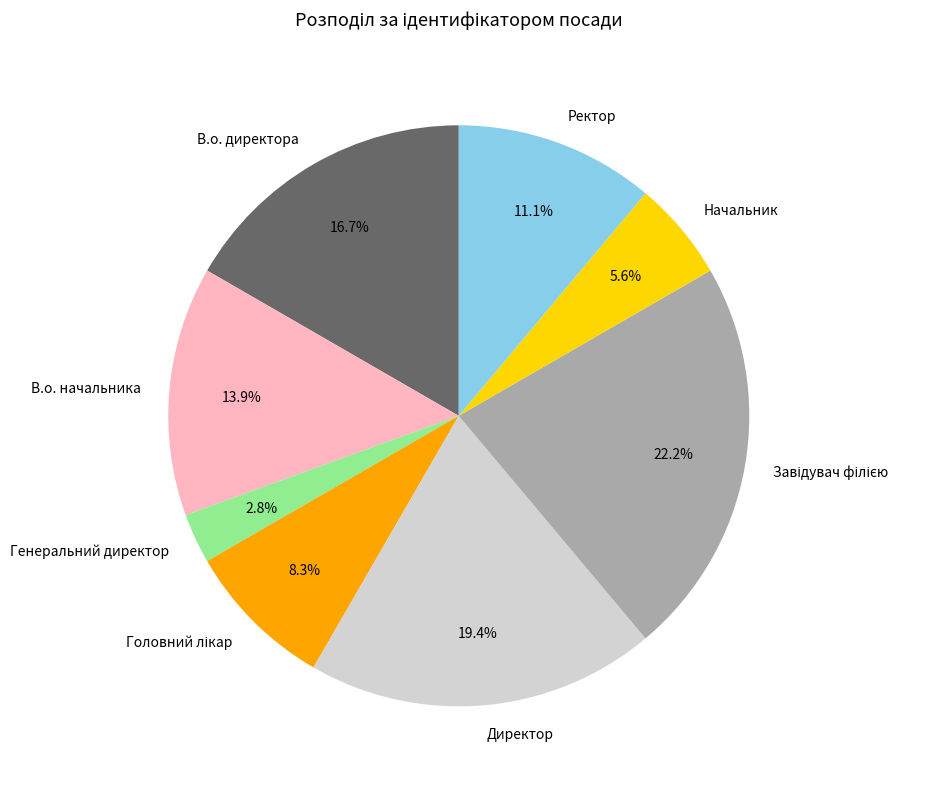

Which category has the smallest portion of the pie?

Генеральний директор